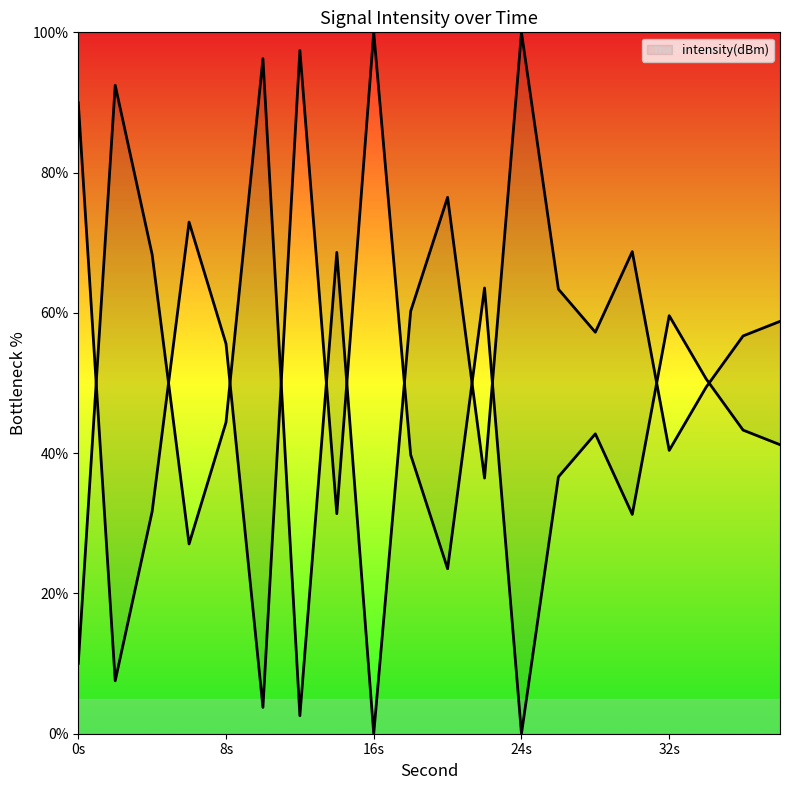

Is this an area chart (filled region under the line)?

No